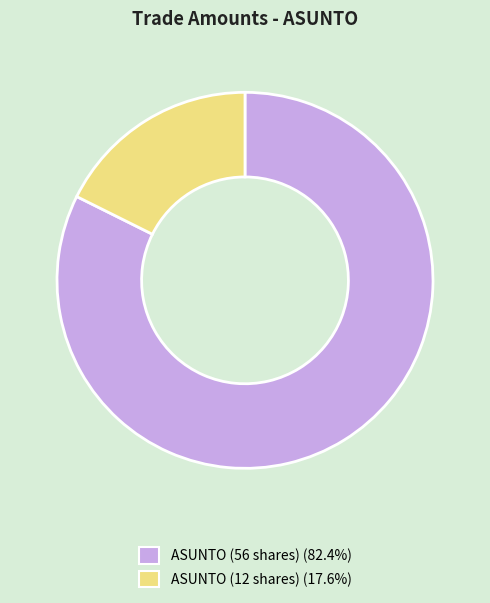

Is there any slice that represents more than half of the pie?

Yes